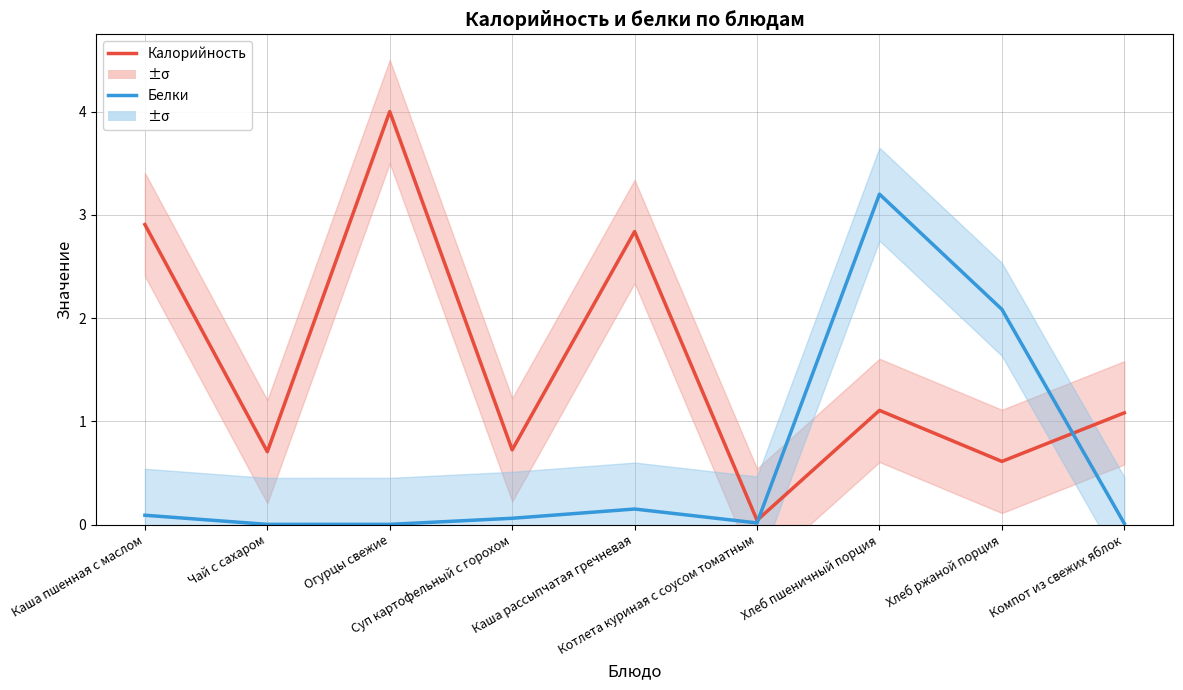

What is the difference between the maximum and minimum values in the Калорийность series?

4.0